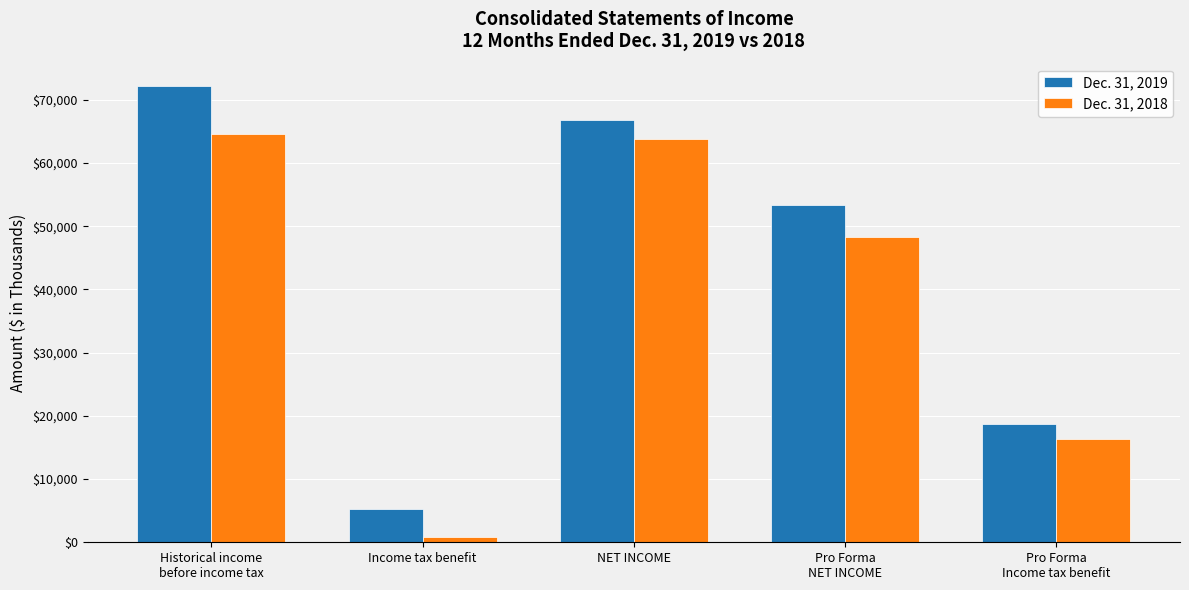

Where is Dec. 31, 2018 nearest to the value 32768?

Pro Forma
NET INCOME